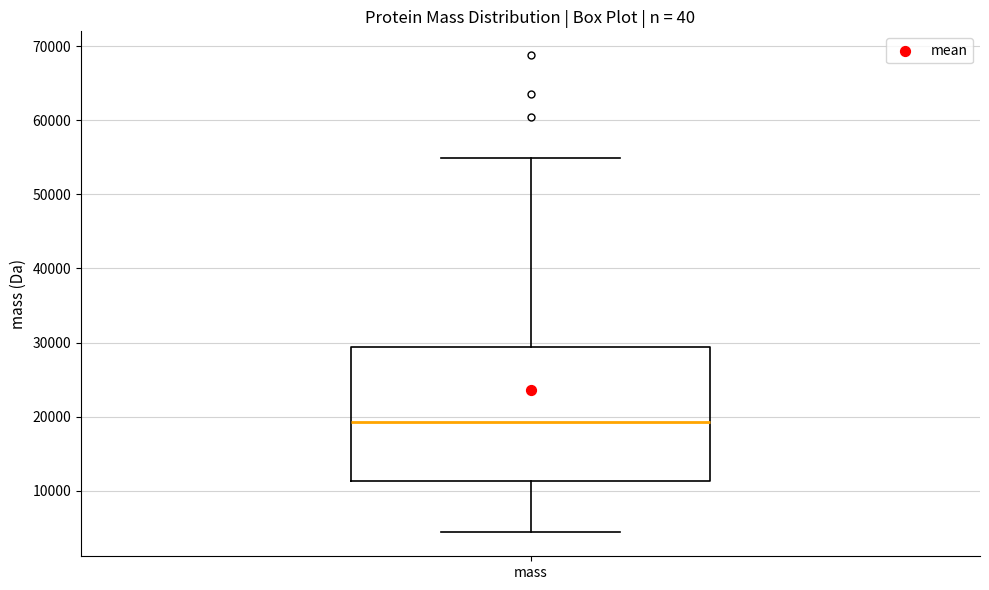

Where is the upper edge of the box for mass on the y-axis? The values are not printed on the chart, so give them approximately, as read against the axis.

29000